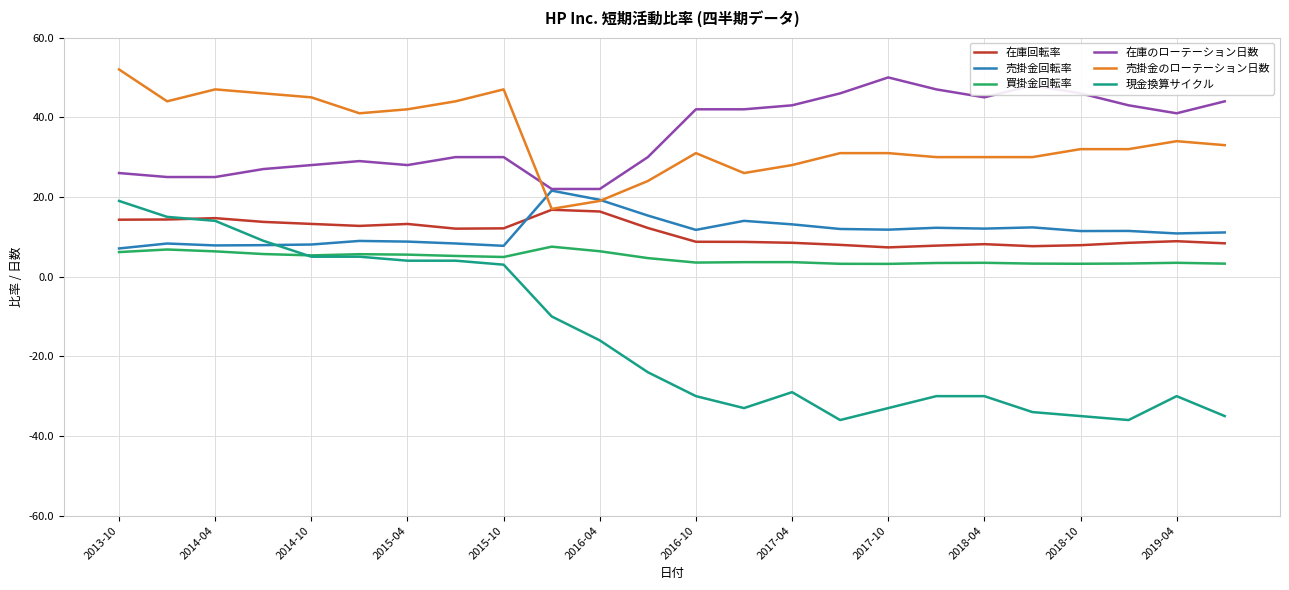

List the series in order of their peak value, lowest first.

買掛金回転率, 在庫回転率, 現金換算サイクル, 売掛金回転率, 在庫のローテーション日数, 売掛金のローテーション日数